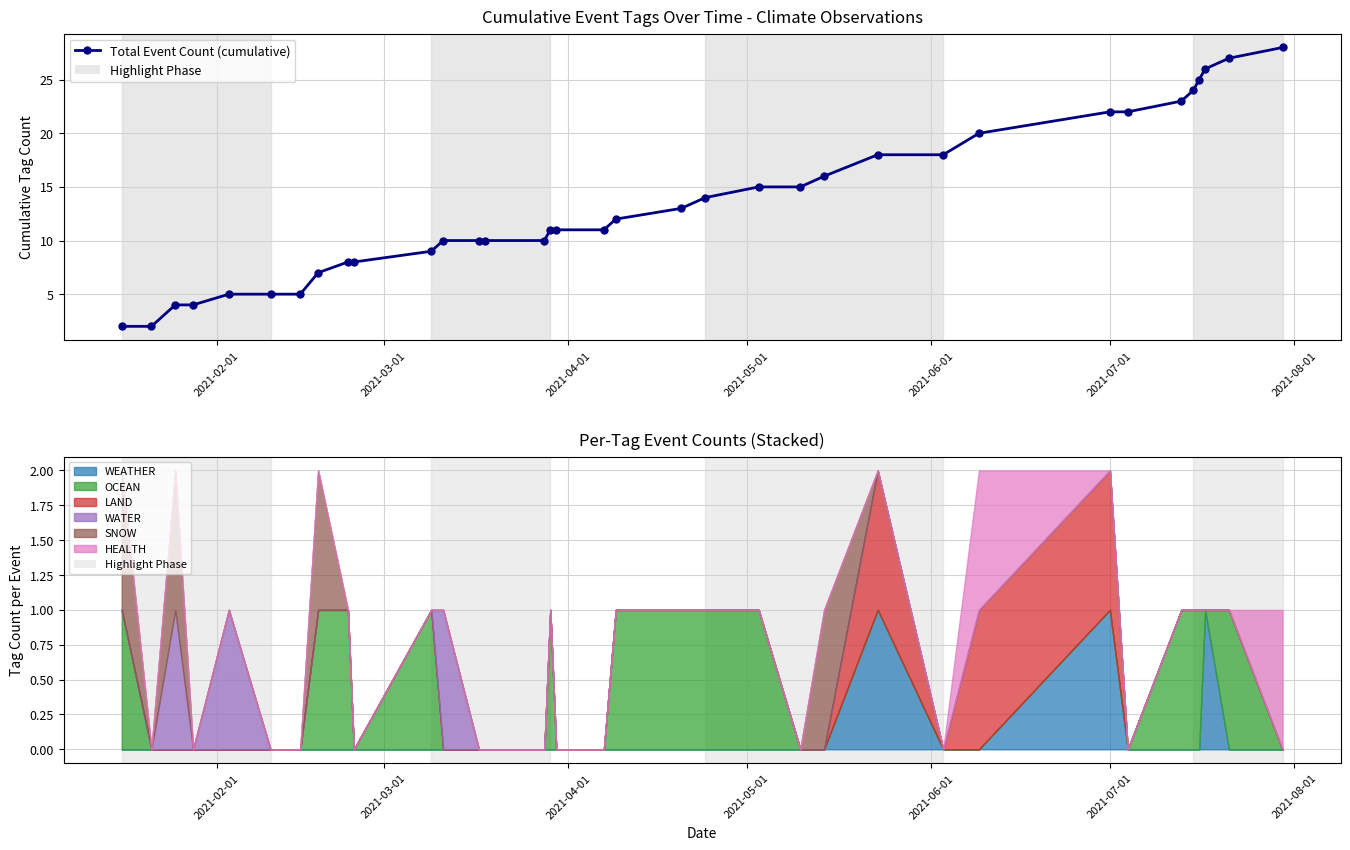

What is the value of the 20th point from the left?

13